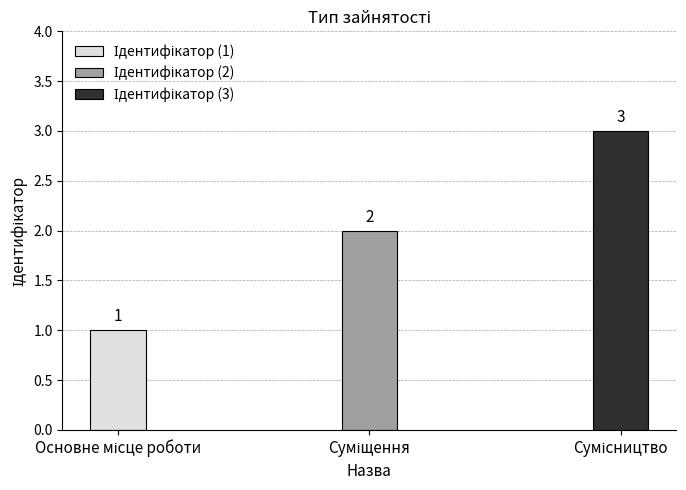

Between Основне місце роботи and Суміщення, which is larger?

Суміщення